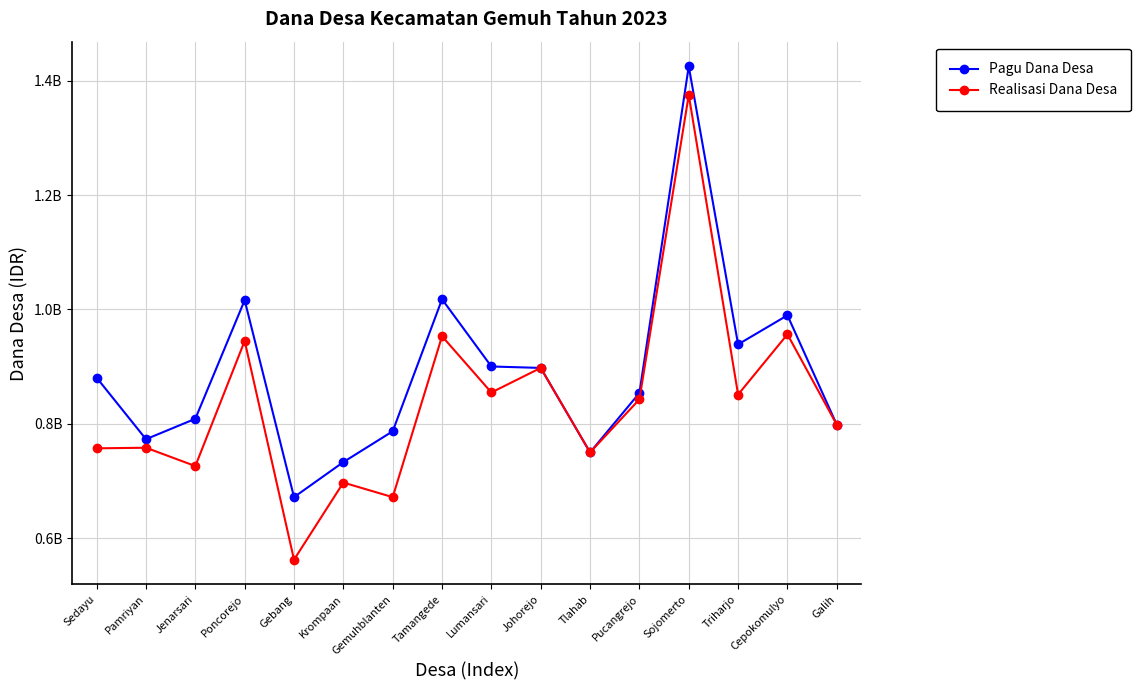

Is this an area chart (filled region under the line)?

No